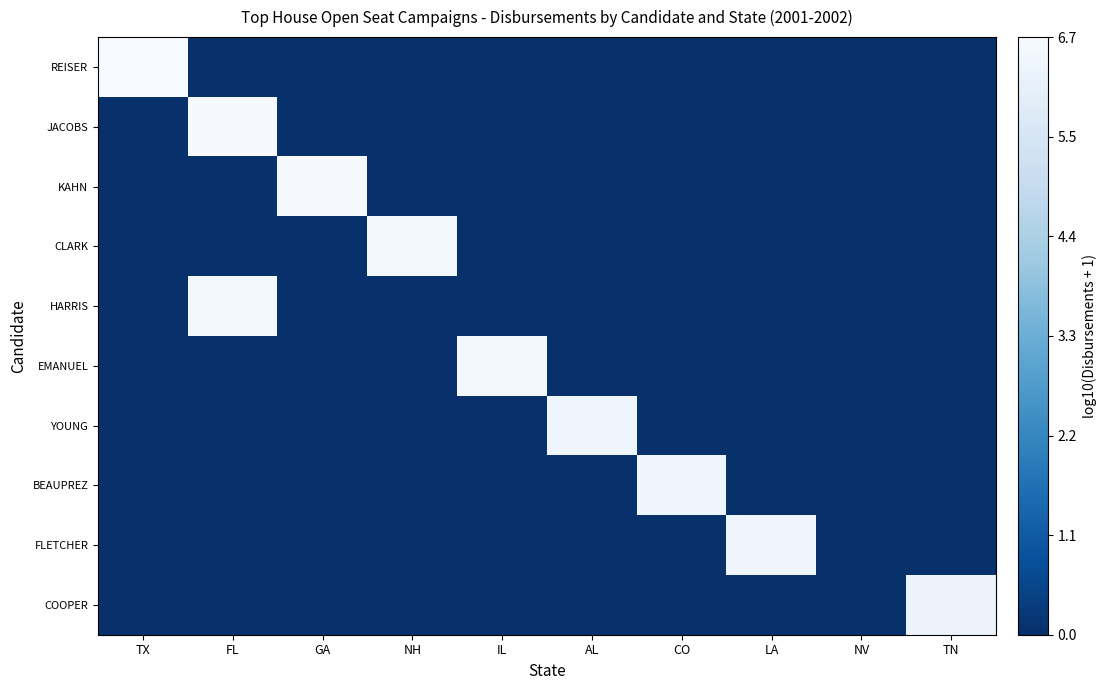

What is the total value across all series at NH?

6.5